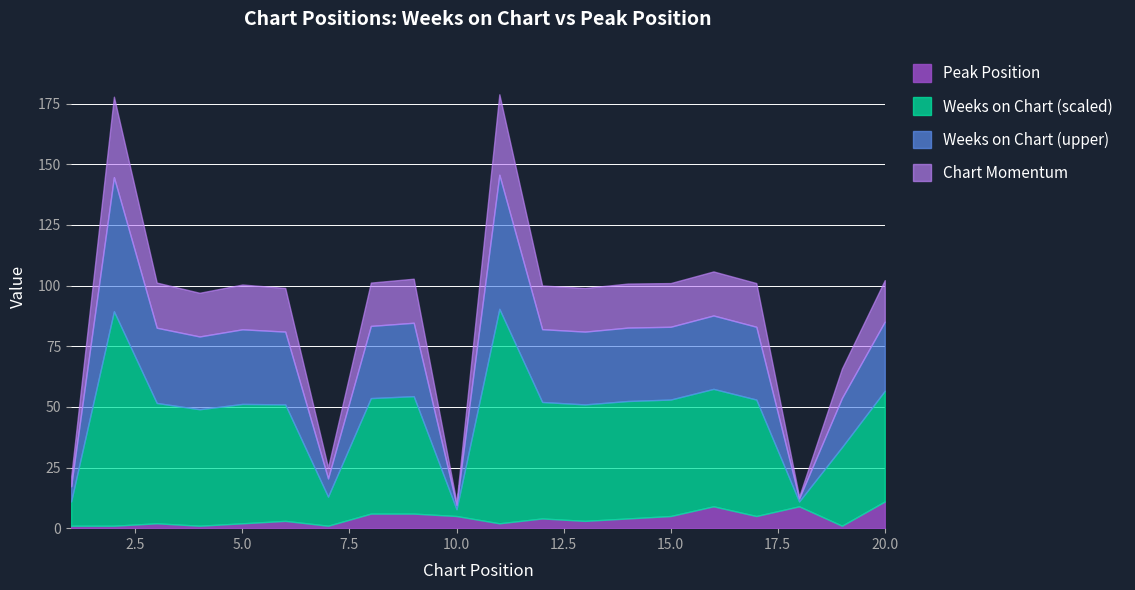

True or false: Weeks on Chart has more than 1 interior local peaks.

True